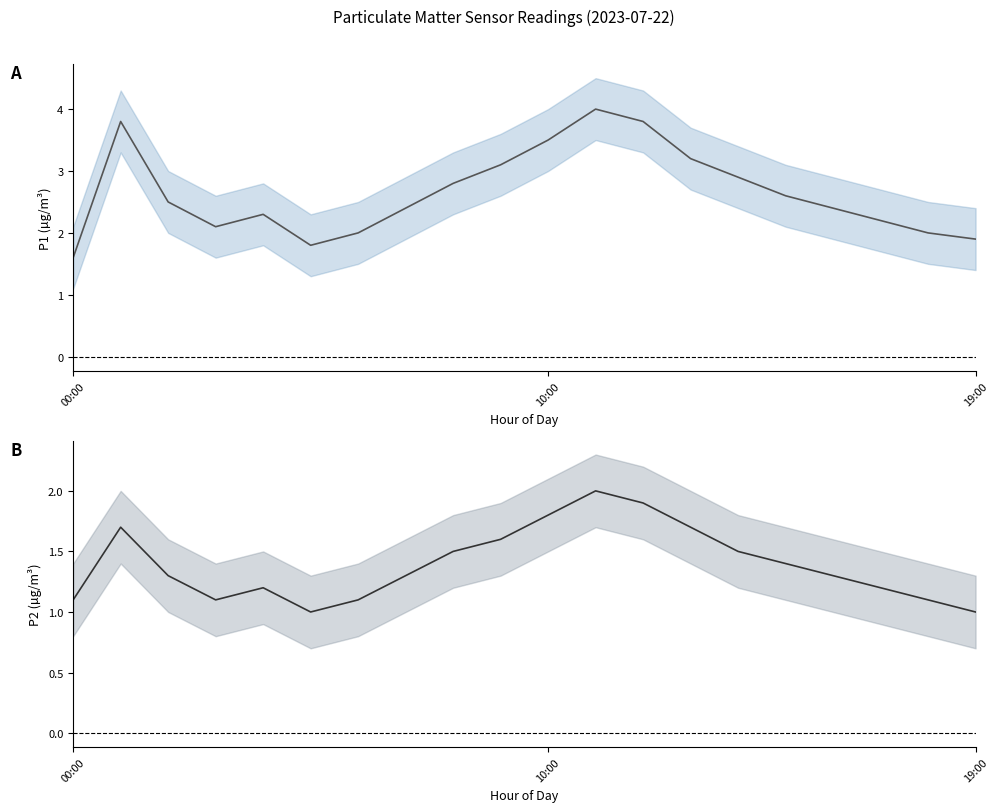

True or false: P2 mean has a value of 1.3 at 16.

True